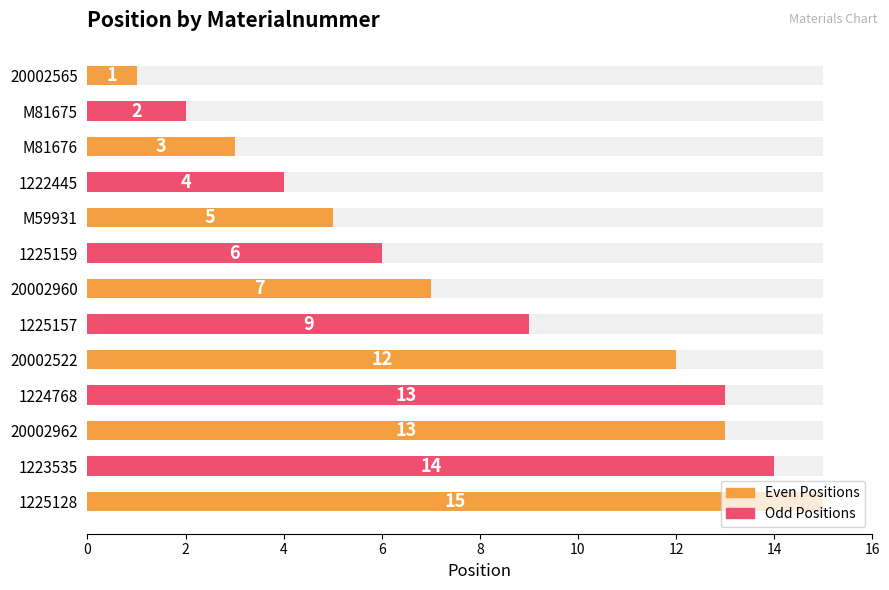

Is it true that the value at M59931 is 3?

False